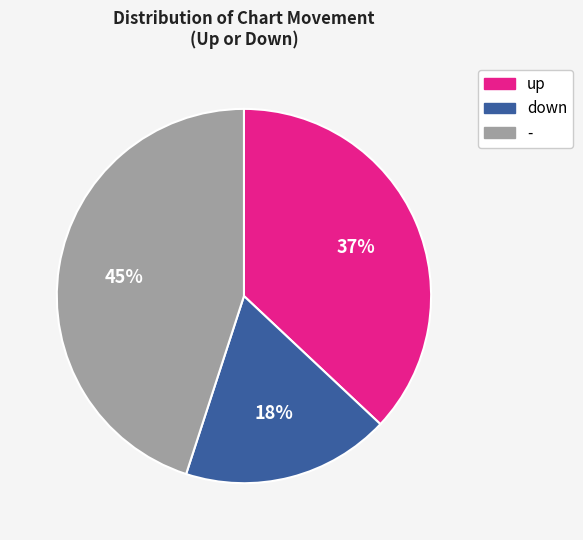

What percentage is the down slice, to the nearest percent?

18%